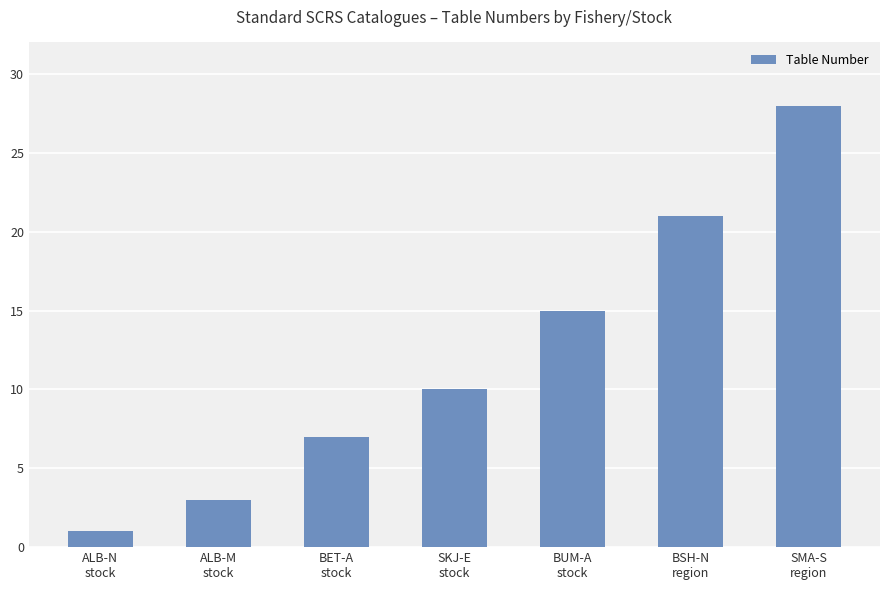

The chart shows a value of 21 at BSH-N
region. True or false?

True